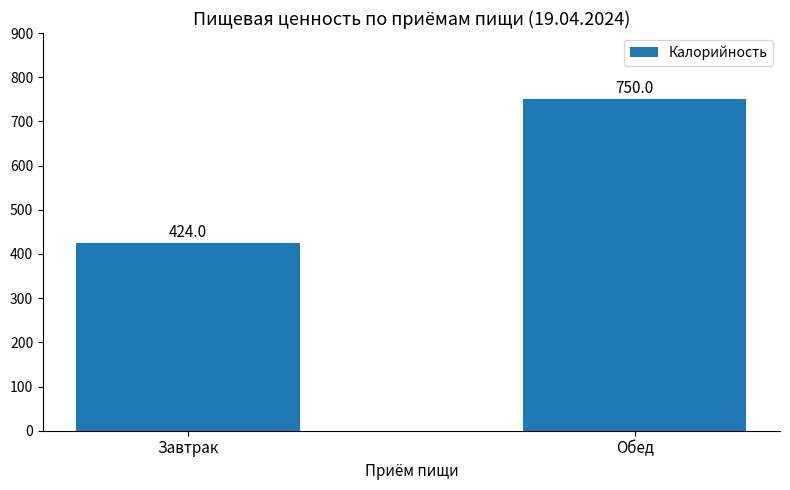

Is it true that the value at Обед is 750?

True